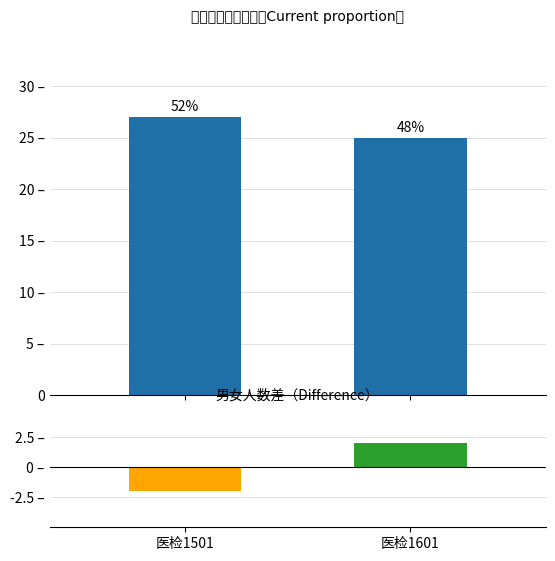

What is the spread (max minus min) of values at 医检1501?

29